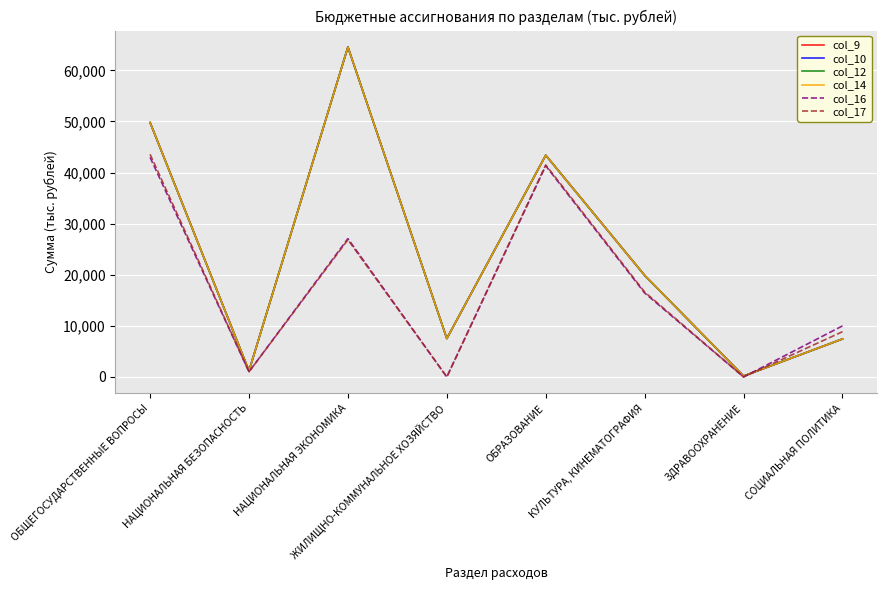

What is the difference between the maximum and minimum values in the col_9 series?

64388.7